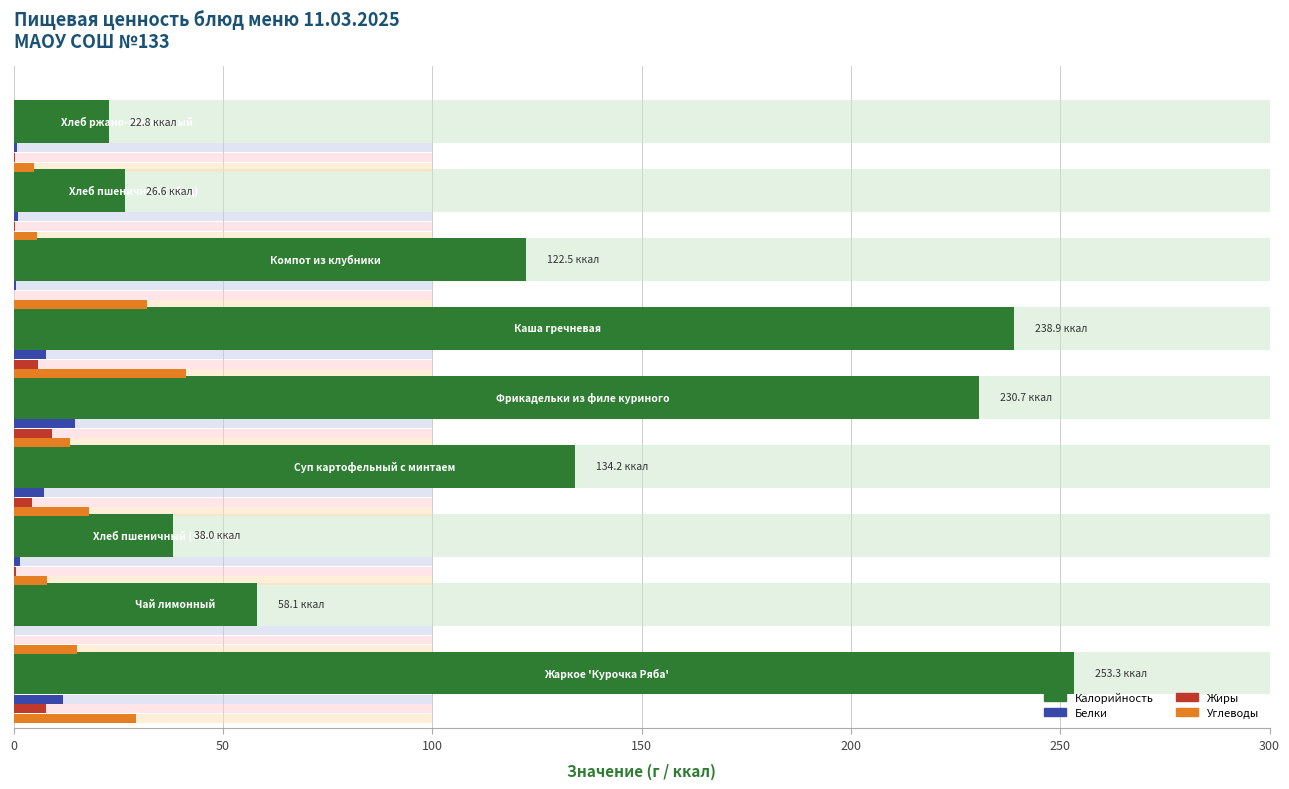

Between 150 and 100, which is larger?

150